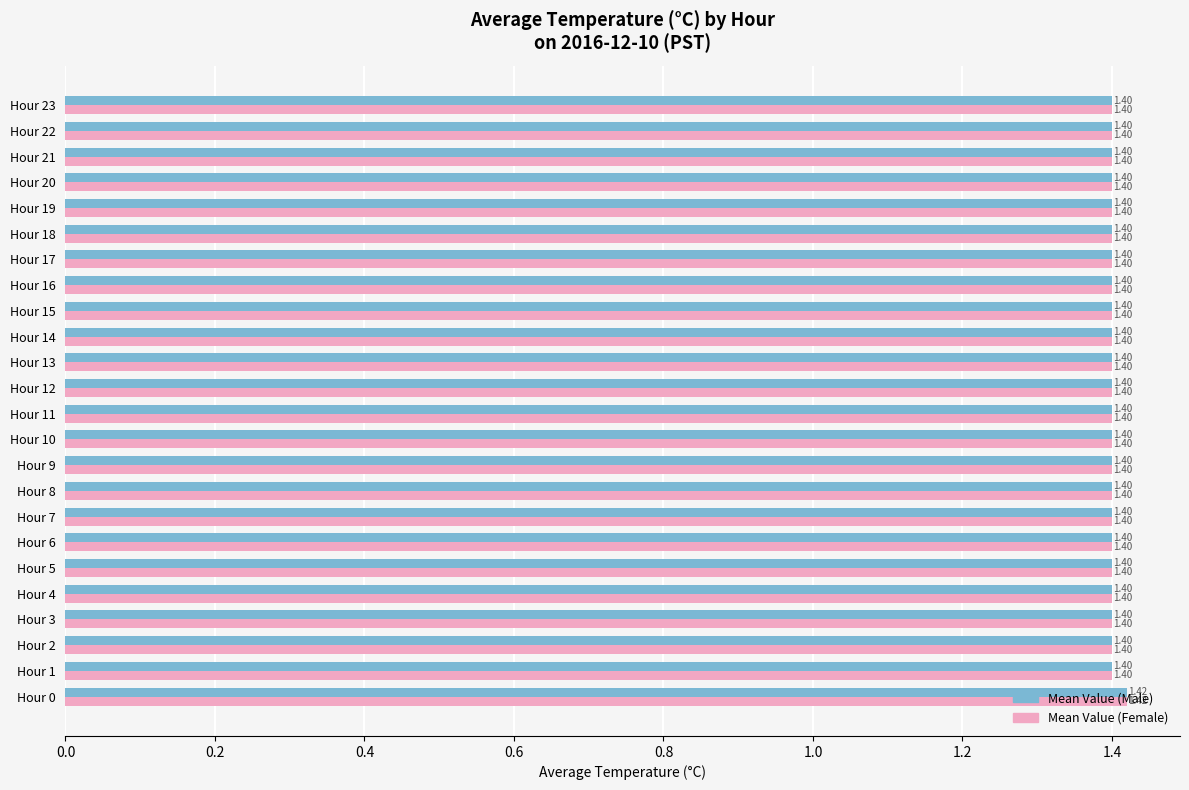

At how many categories does at least one series exceed 1?

24